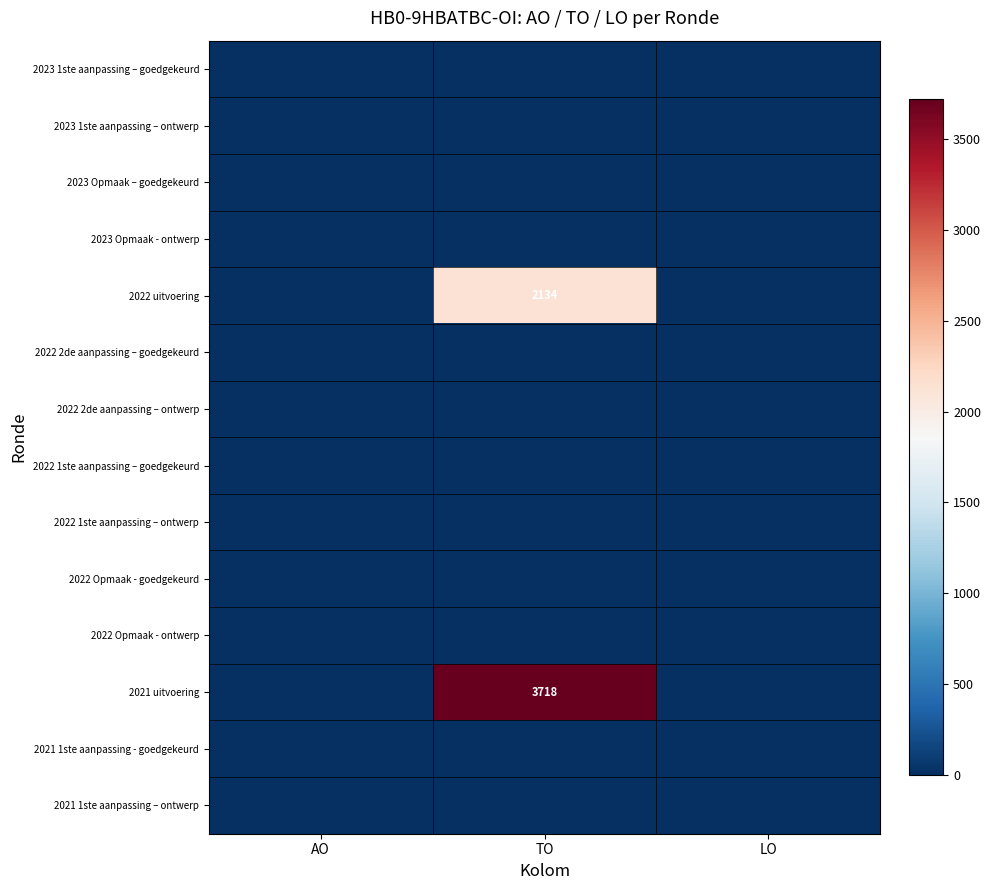

How many series are shown in this chart?

14